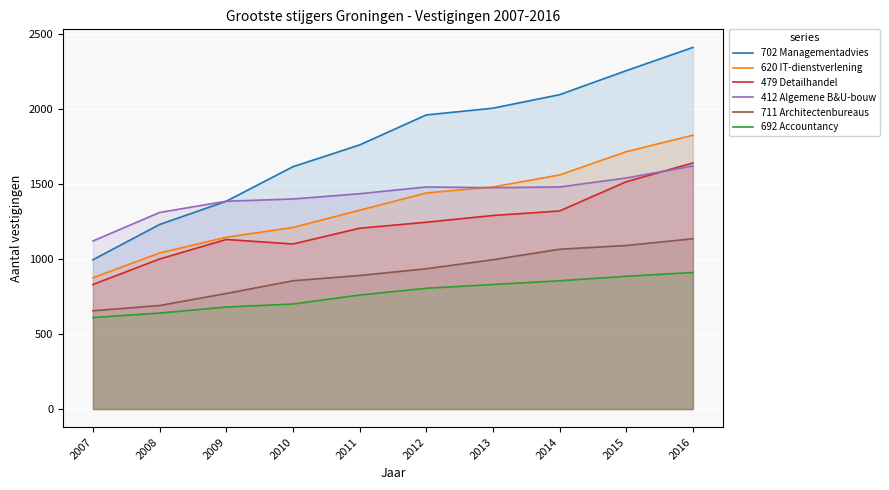

Does the chart display data point markers on the line(s)?

No